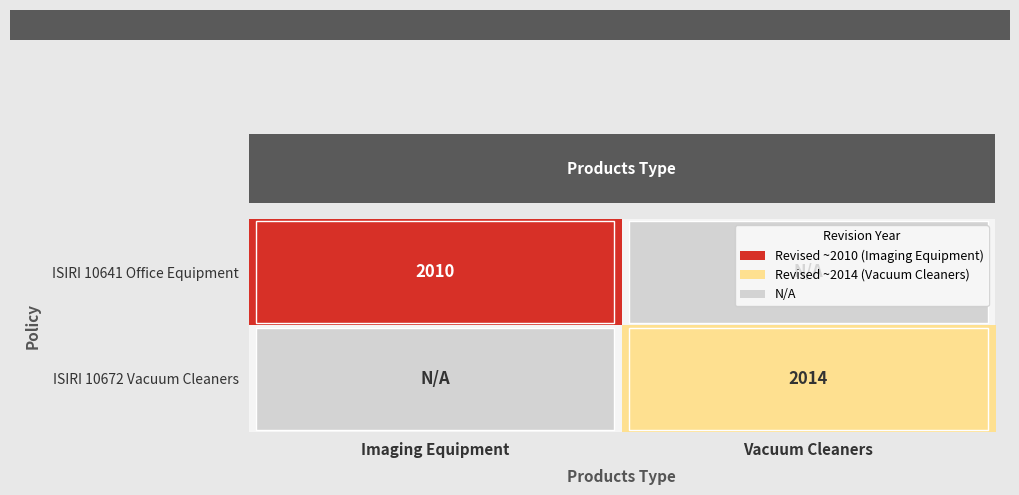

Is it true that ISIRI 10672 Vacuum Cleaners equals 2014 at Vacuum Cleaners?

True